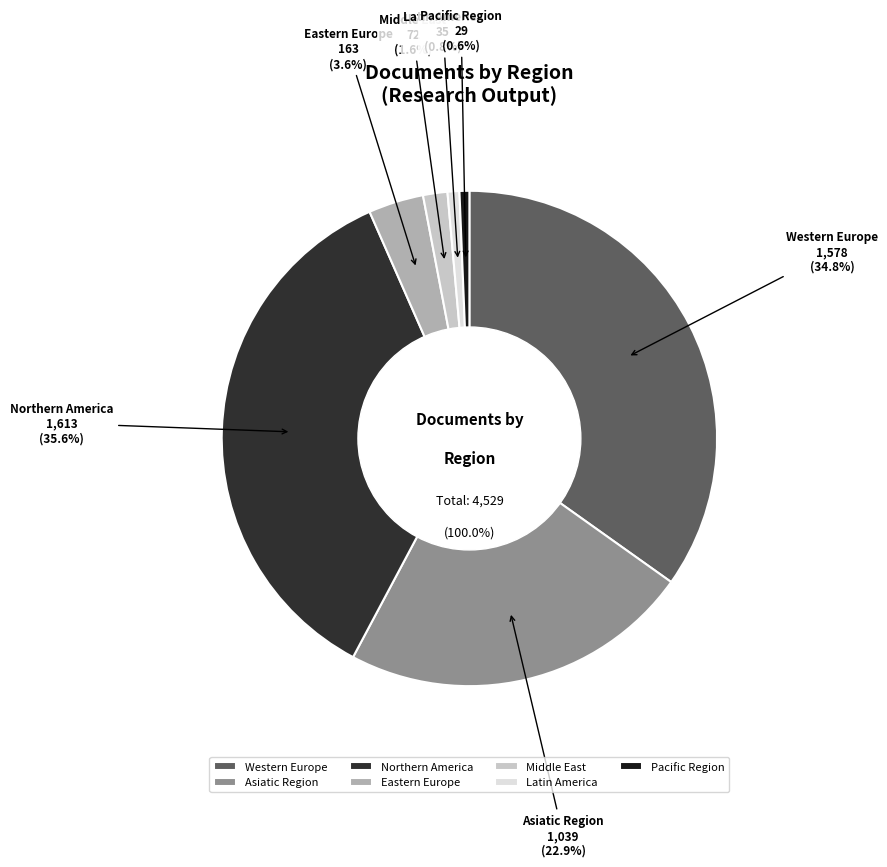

Approximately how many times larger is the value at Northern America compared to Eastern Europe?

10.0